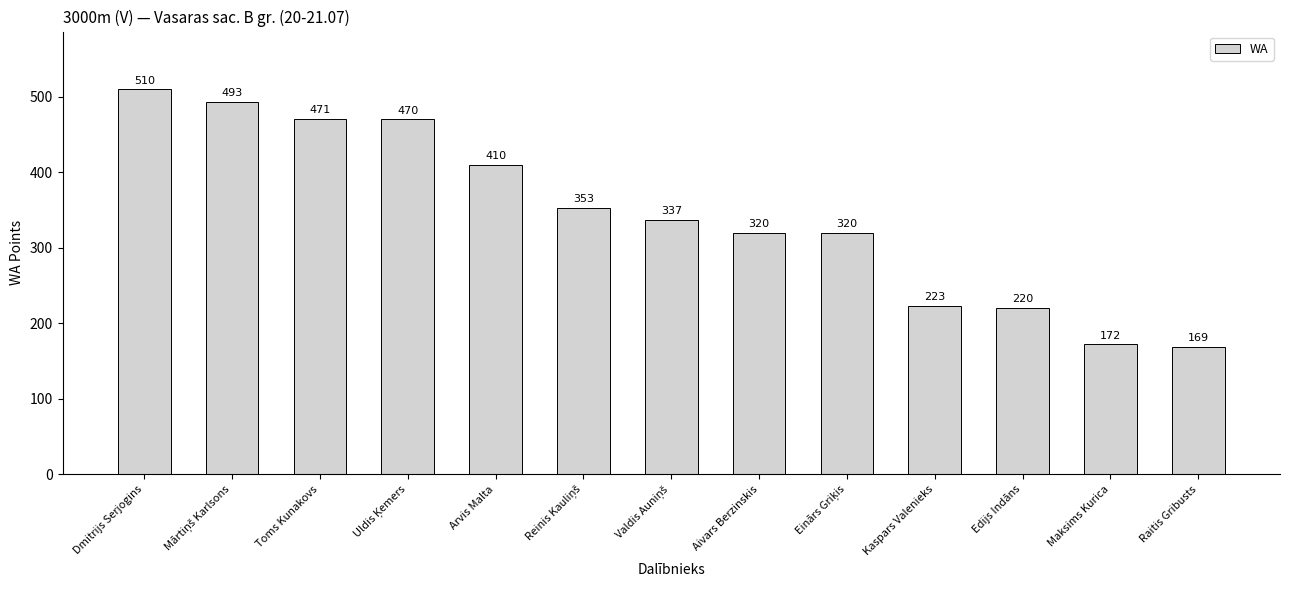

What position from the right is Aivars Berzinskis?

6